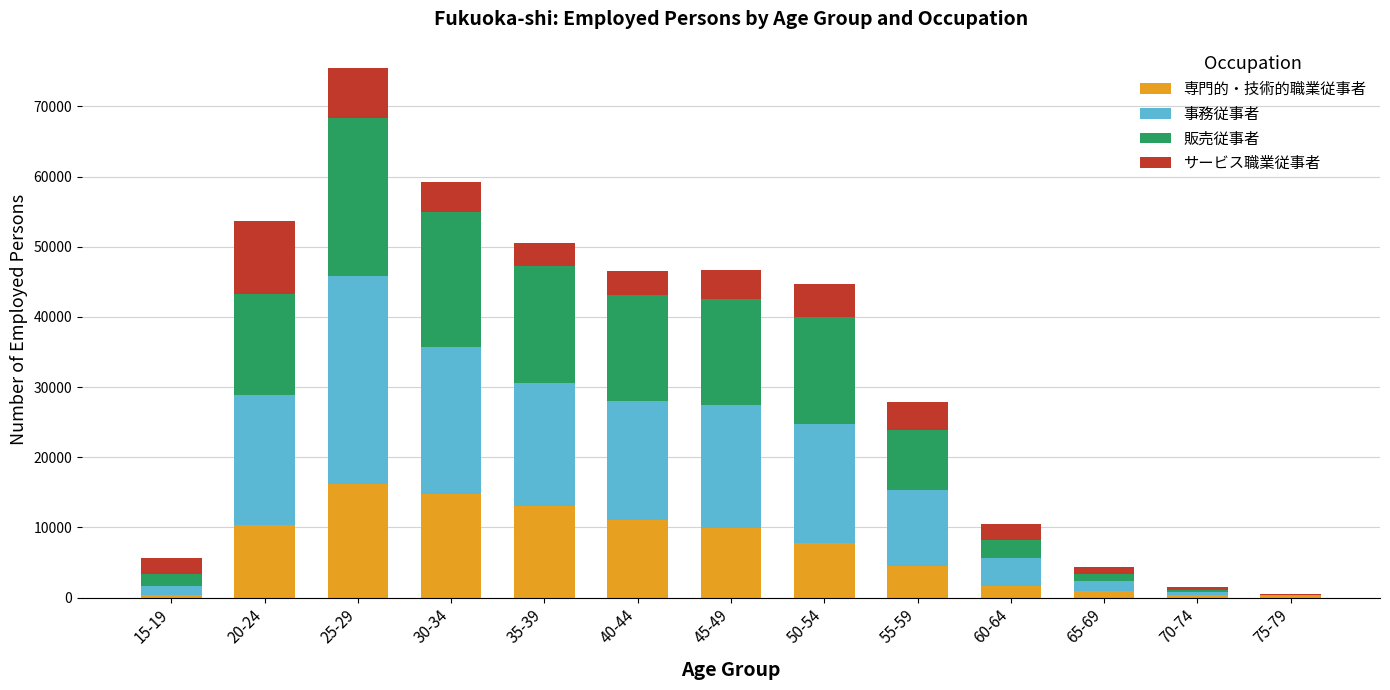

Are the bars horizontal?

No